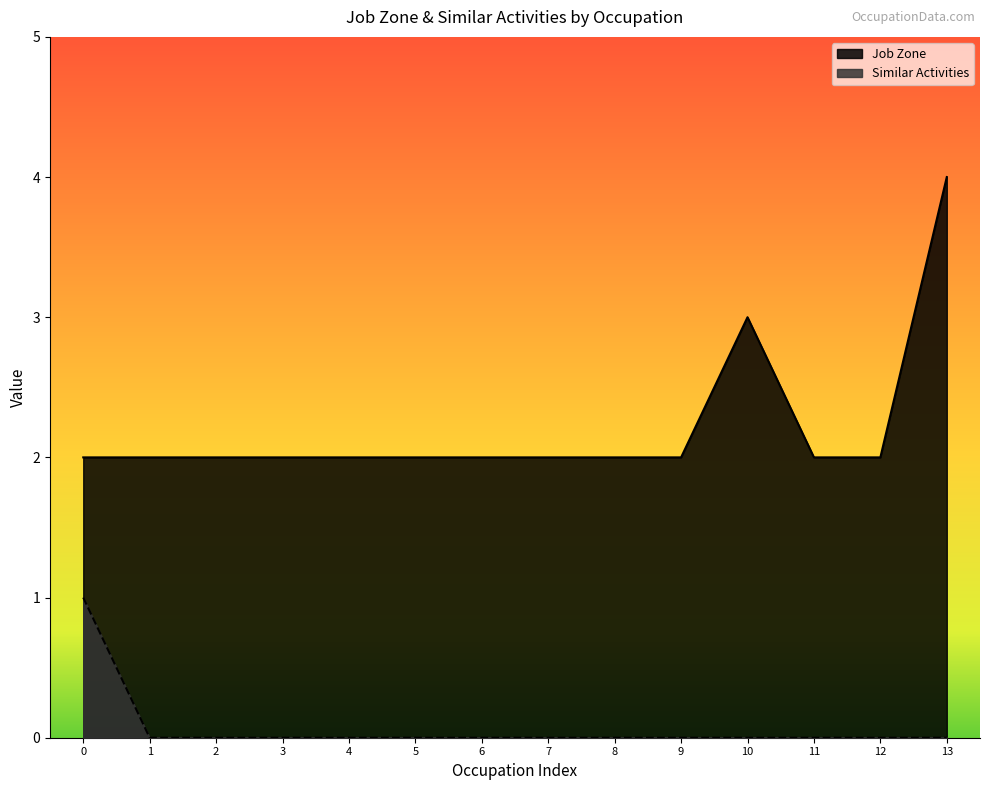

Rank the series by their average value, from lowest to highest.

Similar Activities, Job Zone